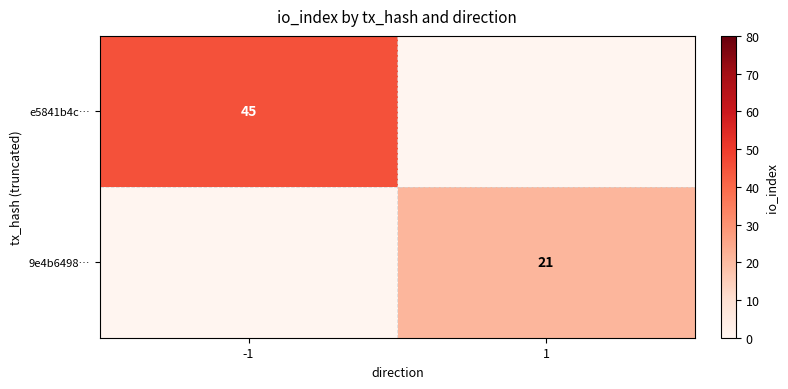

Is it true that 9e4b6498… equals 32 at 1?

False